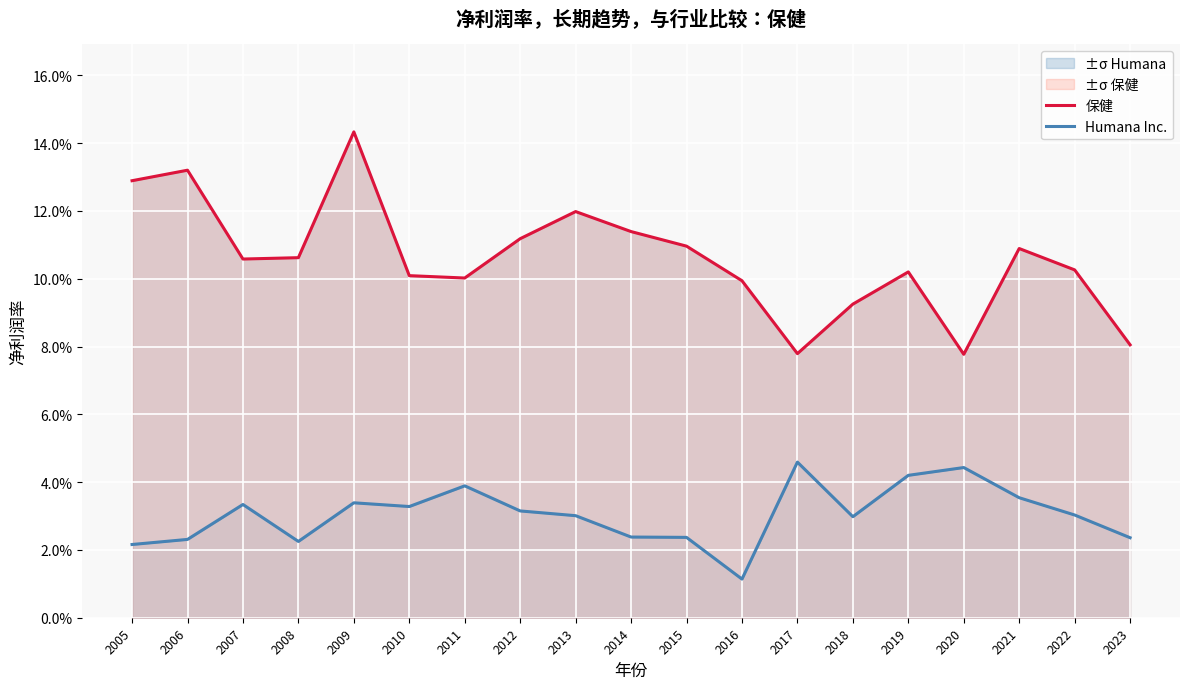

True or false: Humana Inc. and 保健 cross at least once.

False